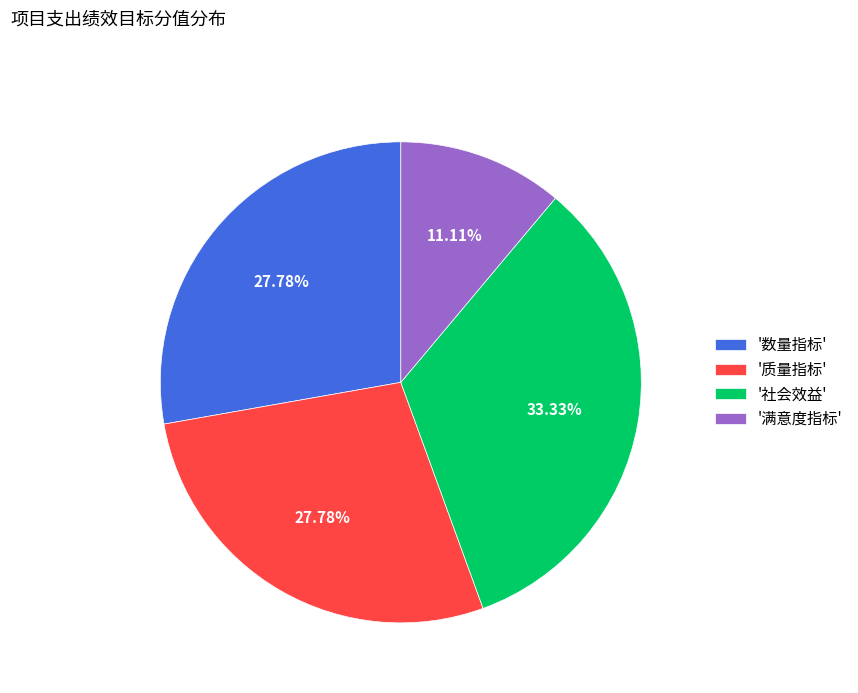

Combined, do '社会效益' and '数量指标' account for over 50%?

Yes